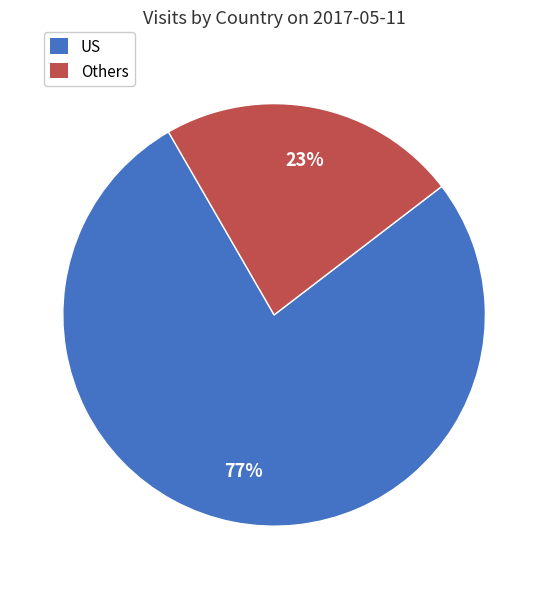

Which category has the biggest portion of the pie?

US